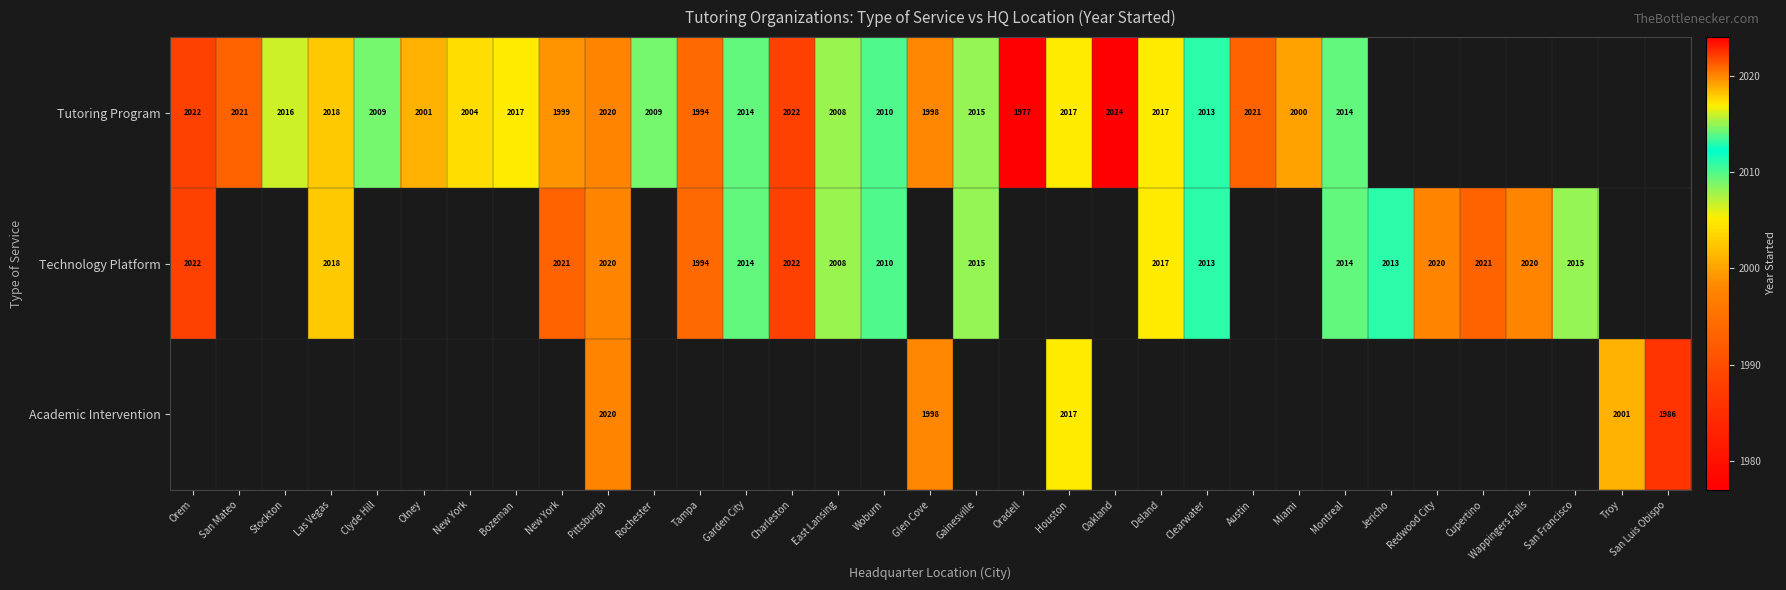

Is the value of Tutoring Program at Cupertino greater than the value of Technology Platform at Oradell?

No